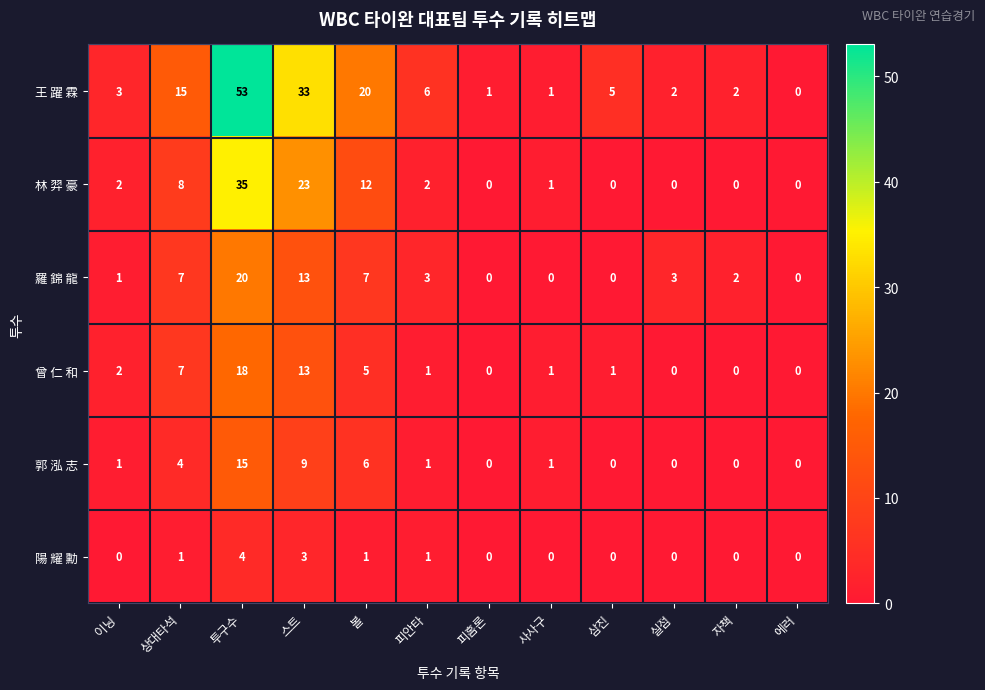

How many series are shown in this chart?

6